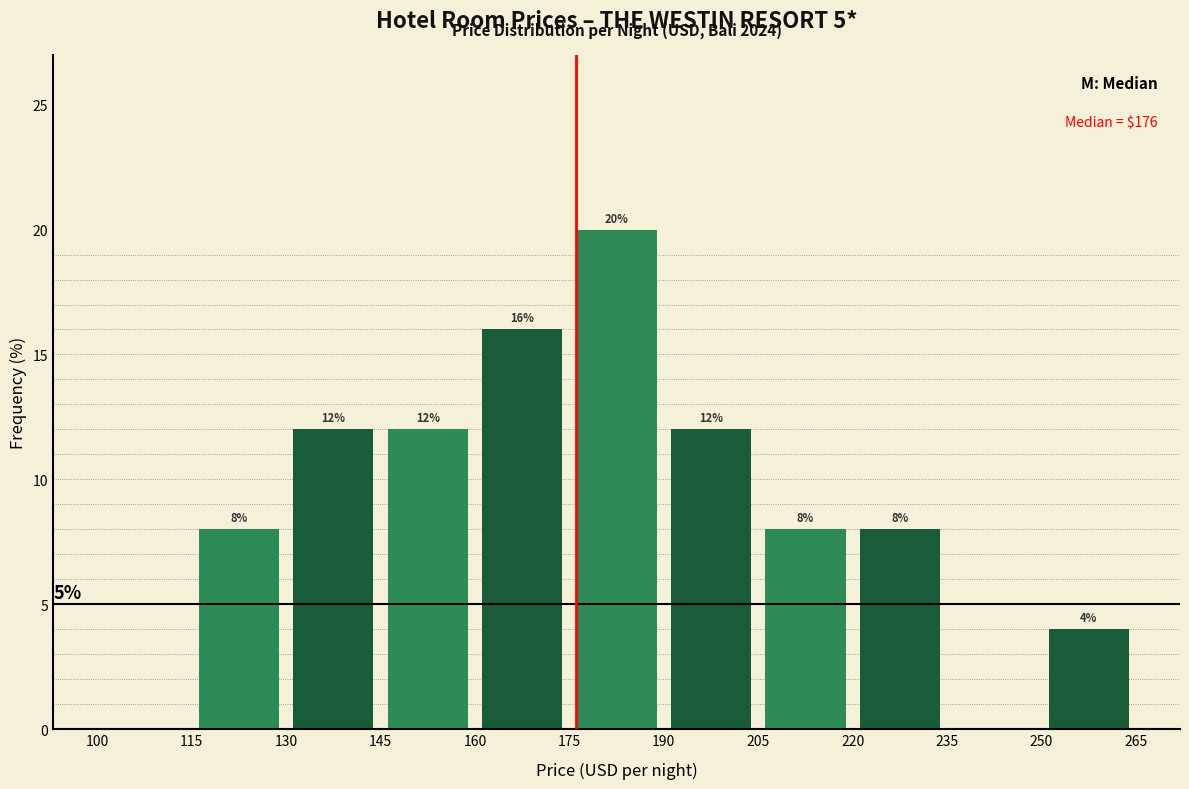

Which range on the x-axis has the tallest bar?

175 to 190